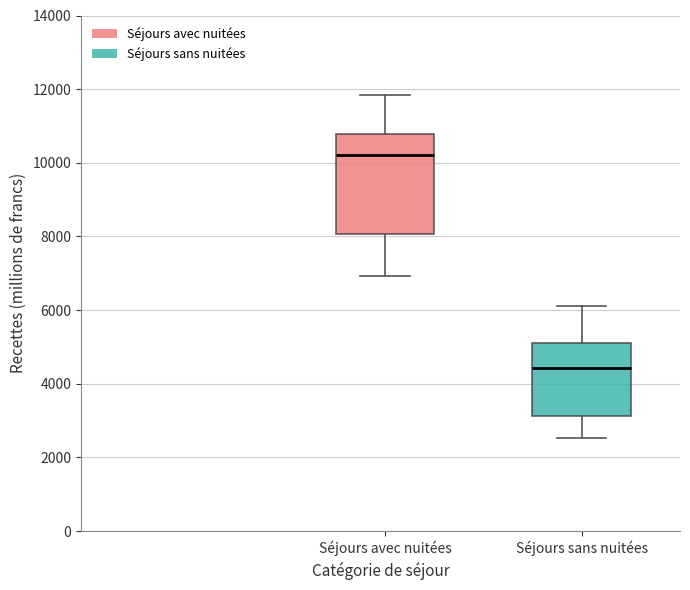

Which box's median line is the lowest?

Séjours sans nuitées